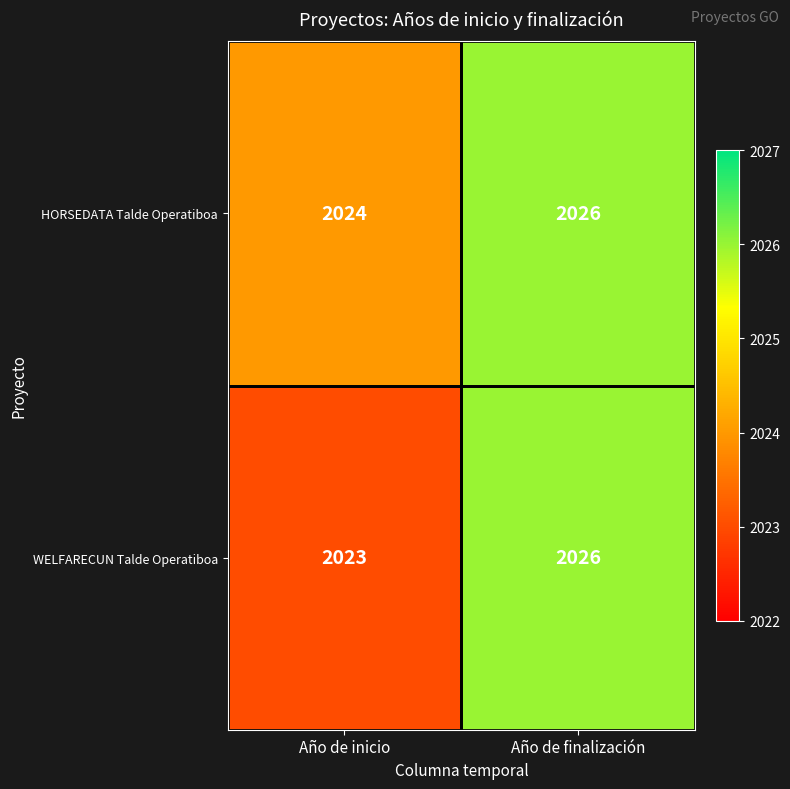

Reading left to right, what are all the values shown in this chart?

HORSEDATA Talde Operatiboa: 2024	2026
WELFARECUN Talde Operatiboa: 2023	2026